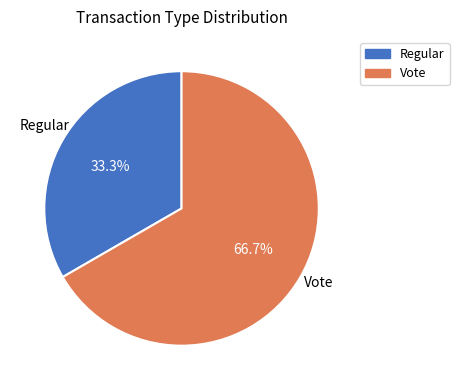

To the nearest percent, what is the average slice percentage?

50%